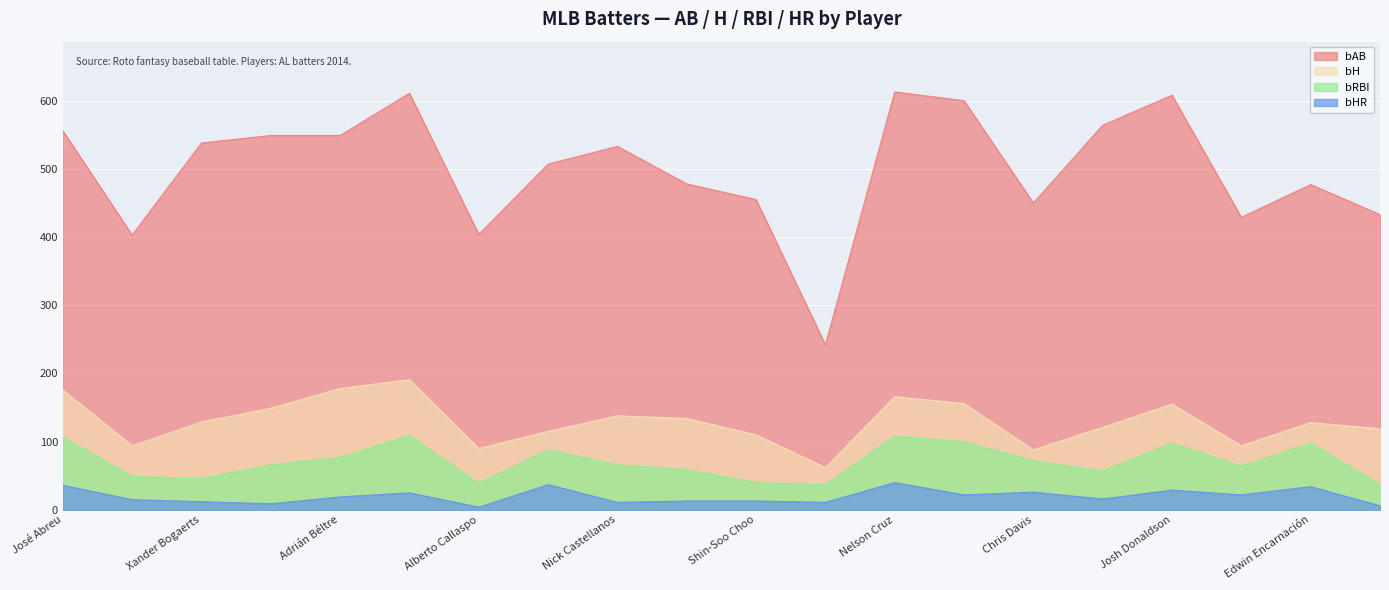

Reading left to right, transcribe all the data shown in this chart.

bAB: 556	403	538	549	549	611	404	507	533	478	455	242	613	600	450	564	608	429	477	433
bH: 176	94	129	149	178	191	90	115	138	134	110	62	166	156	88	121	155	94	128	119
bRBI: 107	49	46	66	77	109	39	88	66	59	40	37	108	100	72	57	98	64	98	37
bHR: 36	15	12	9	19	25	4	37	11	13	13	11	40	22	26	16	29	22	34	6